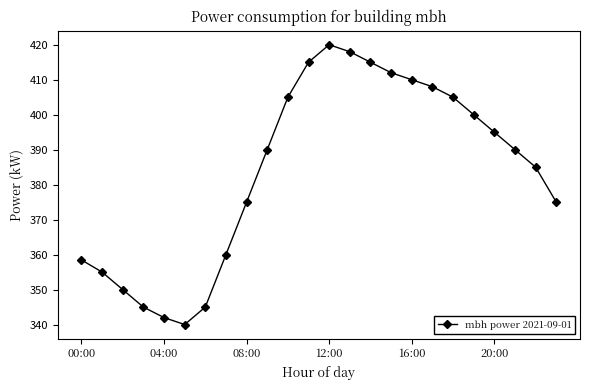

What is the difference between the second highest and minimum values?

78.0